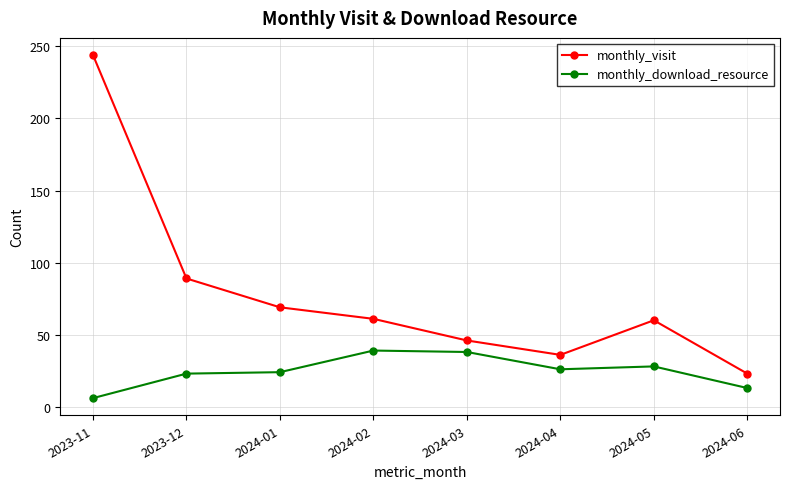

True or false: monthly_download_resource and monthly_visit cross at least once.

False